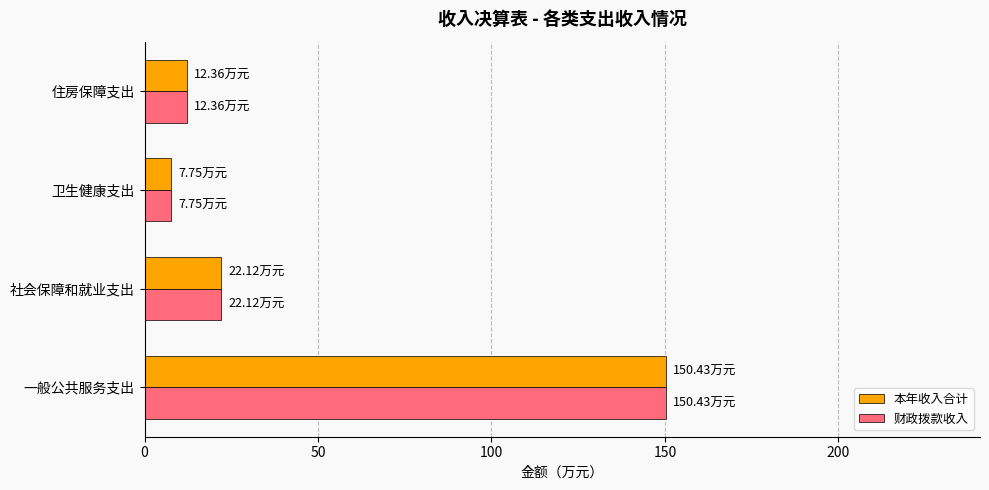

What is the difference between the maximum and minimum values in the 本年收入合计 series?

142.7